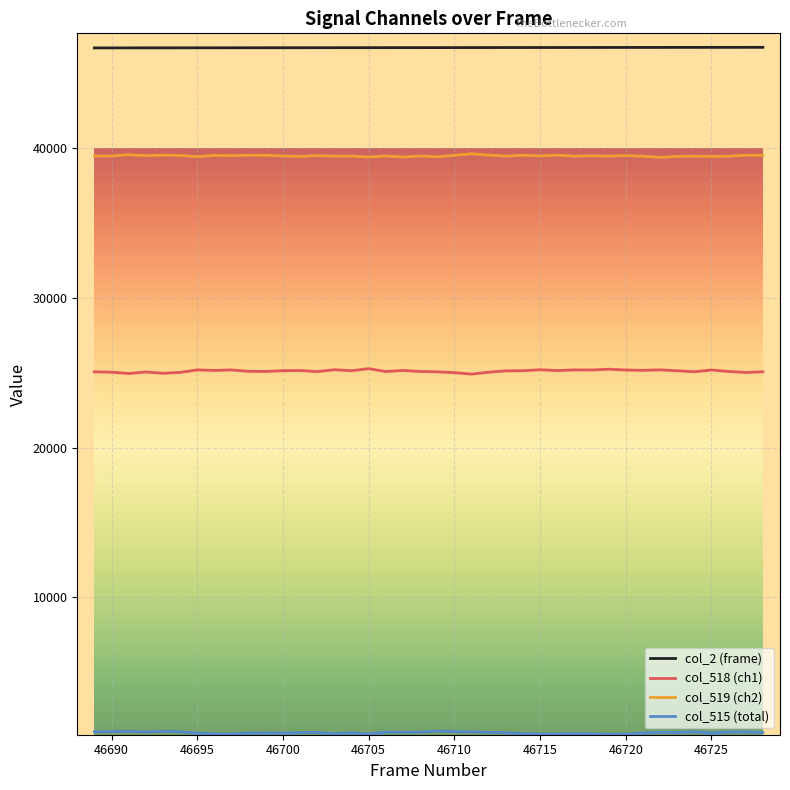

Which series has the largest total across all categories?

col_2 (frame)